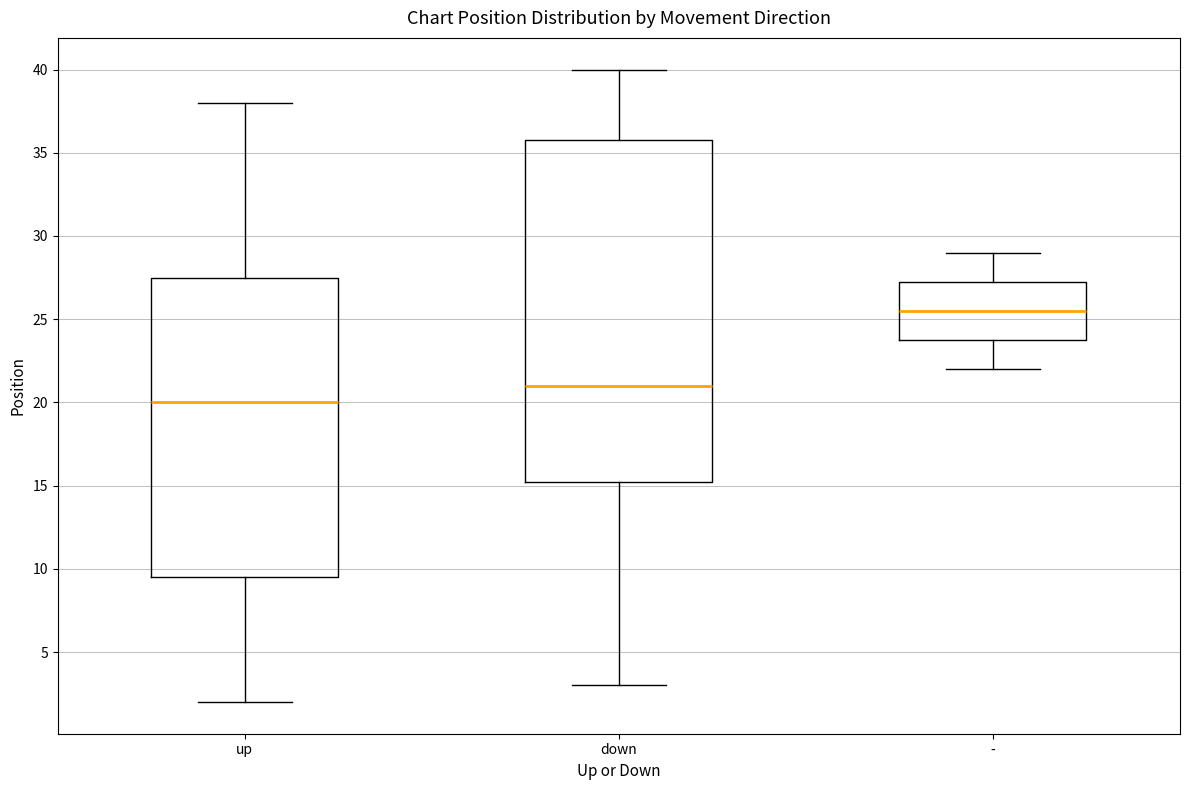

Which box's median line is the highest?

-